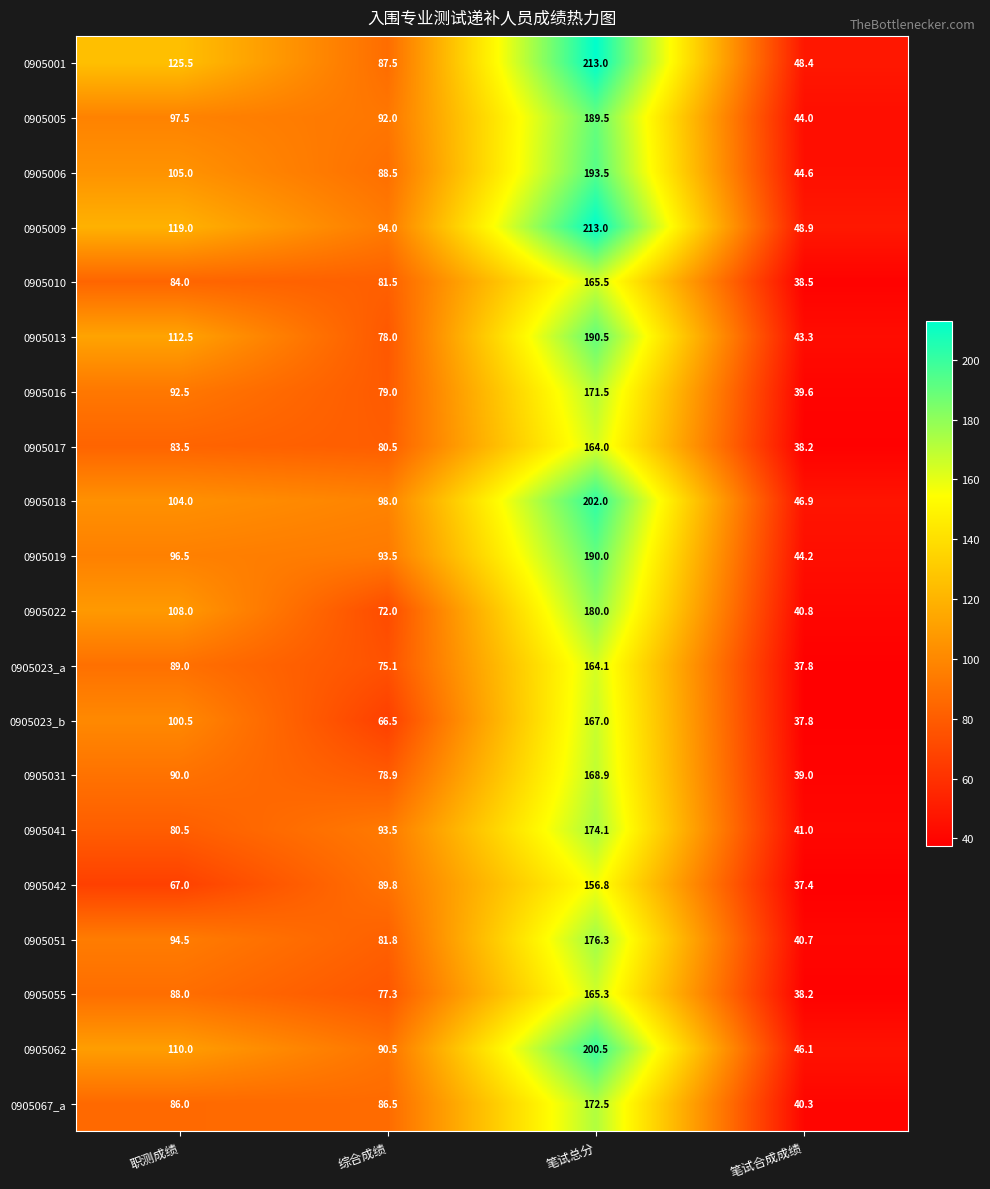

Which series changed the most between 综合成绩 and 笔试总分?

0905001